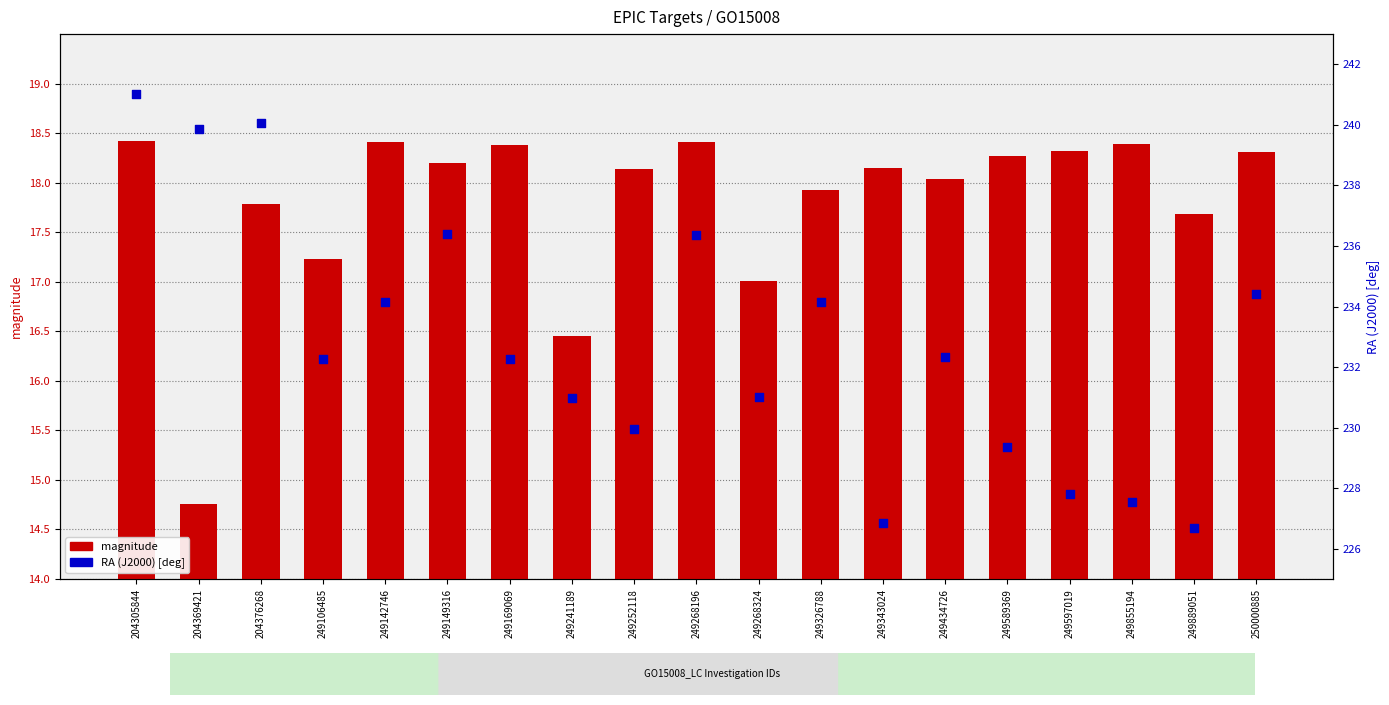

Which series reaches the minimum Y coordinate?

magnitude